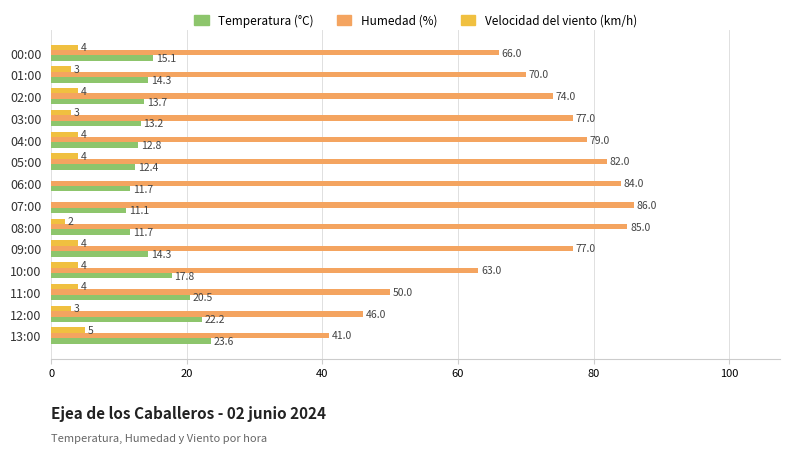

Which series has the largest total across all categories?

Humedad (%)